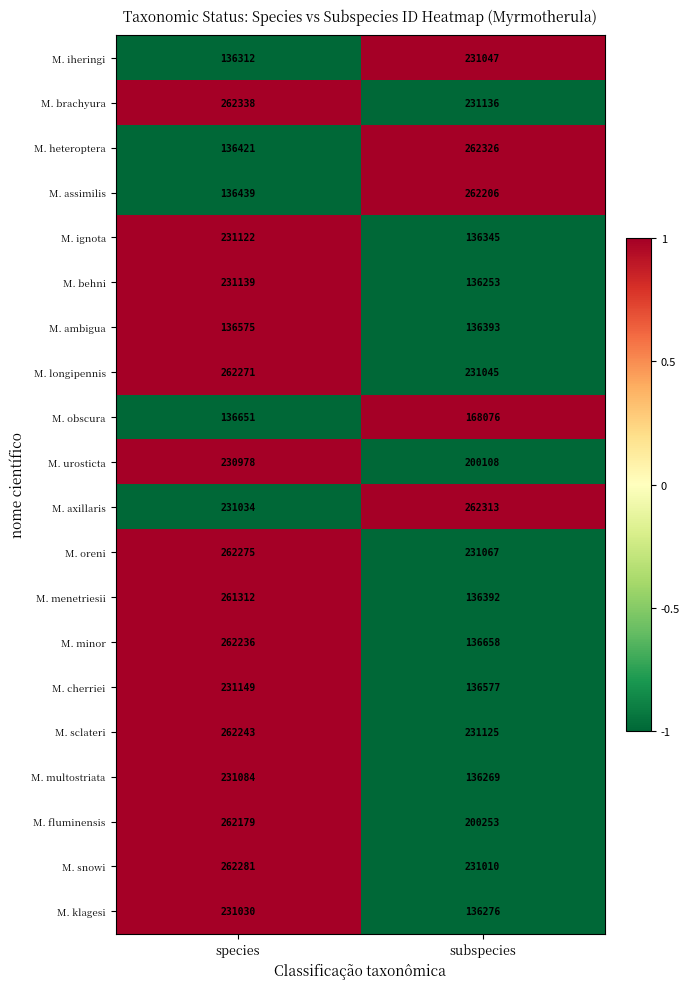

At which category does the chart reach its peak across all series?

species